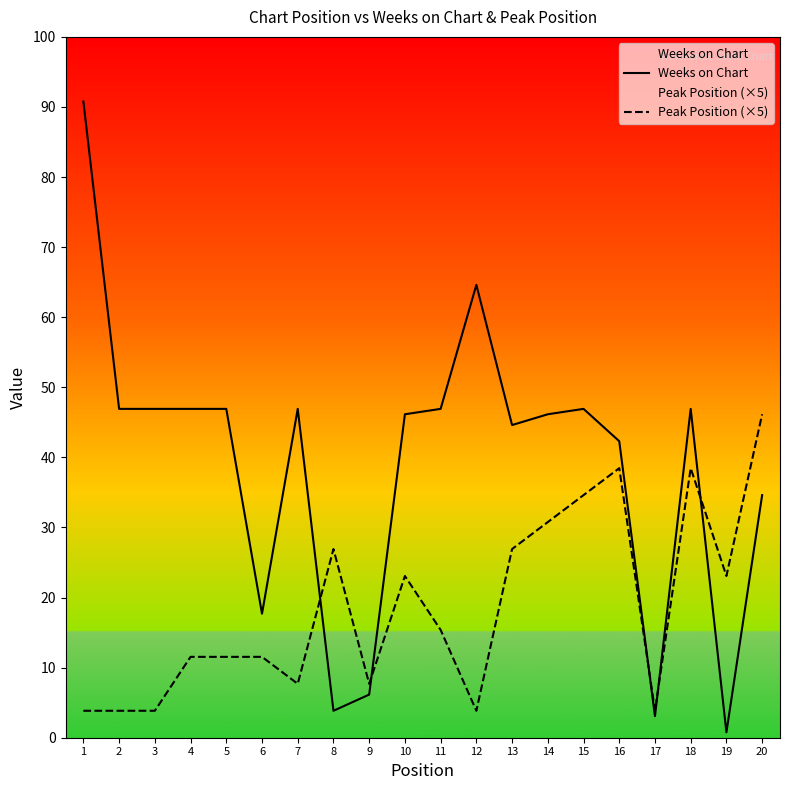

How many lines are shown in the chart?

2